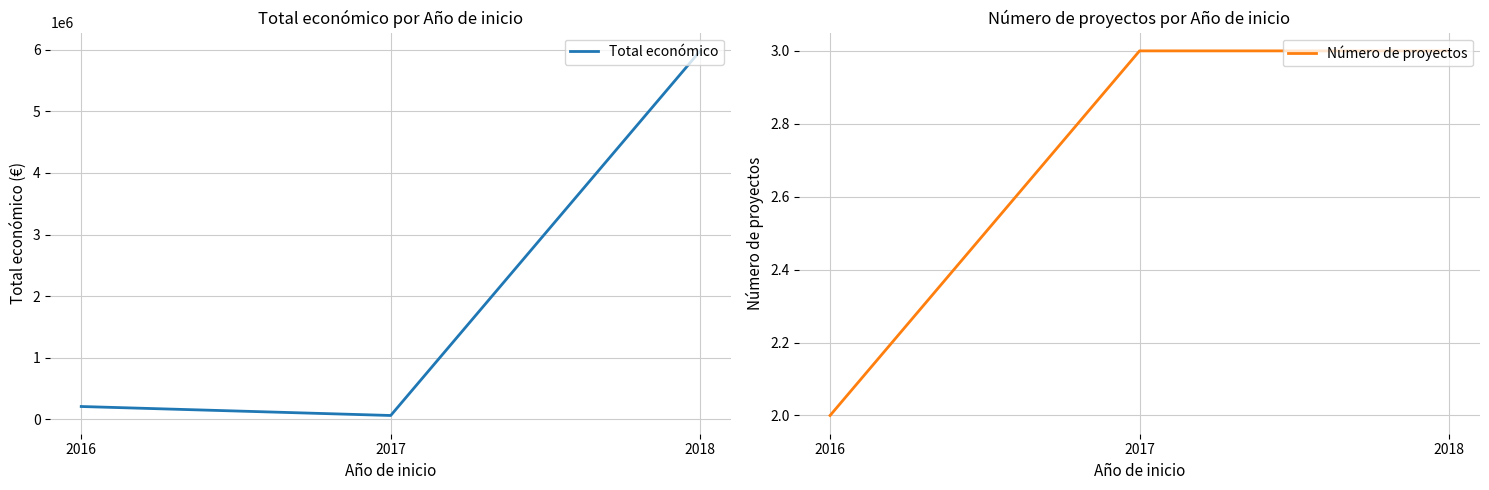

Which category has the lowest value in the Total económico series?

2017